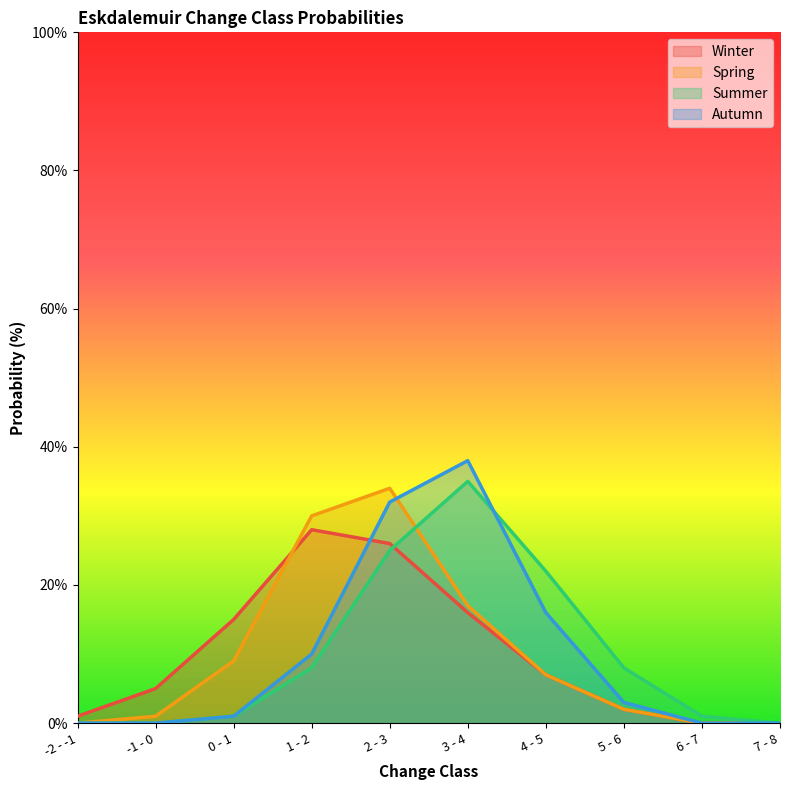

What is the value of the Winter point at the 7th from the left?

7